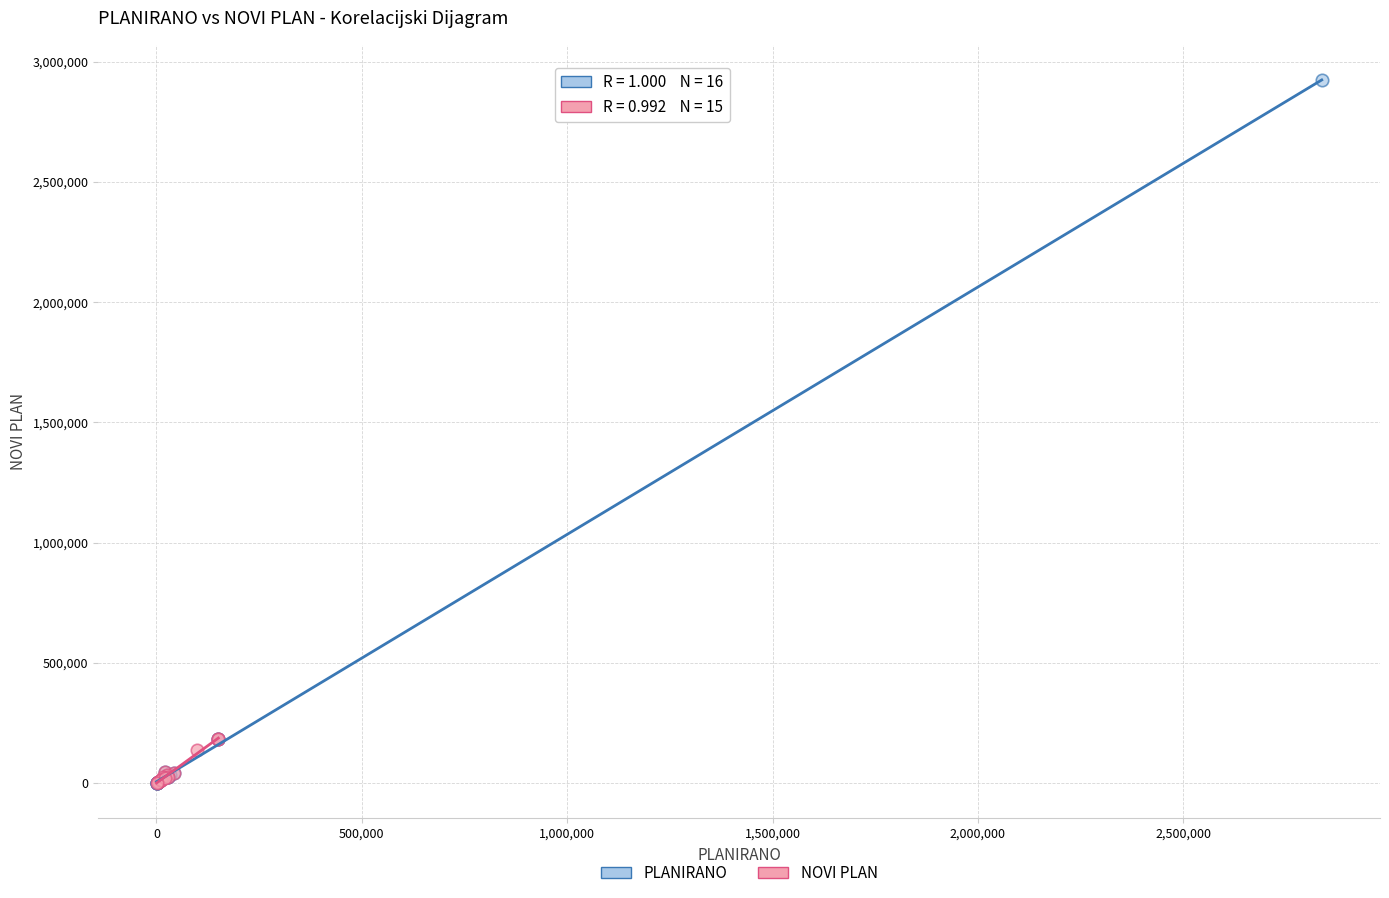

Which series has the widest spread of Y values?

PLANIRANO